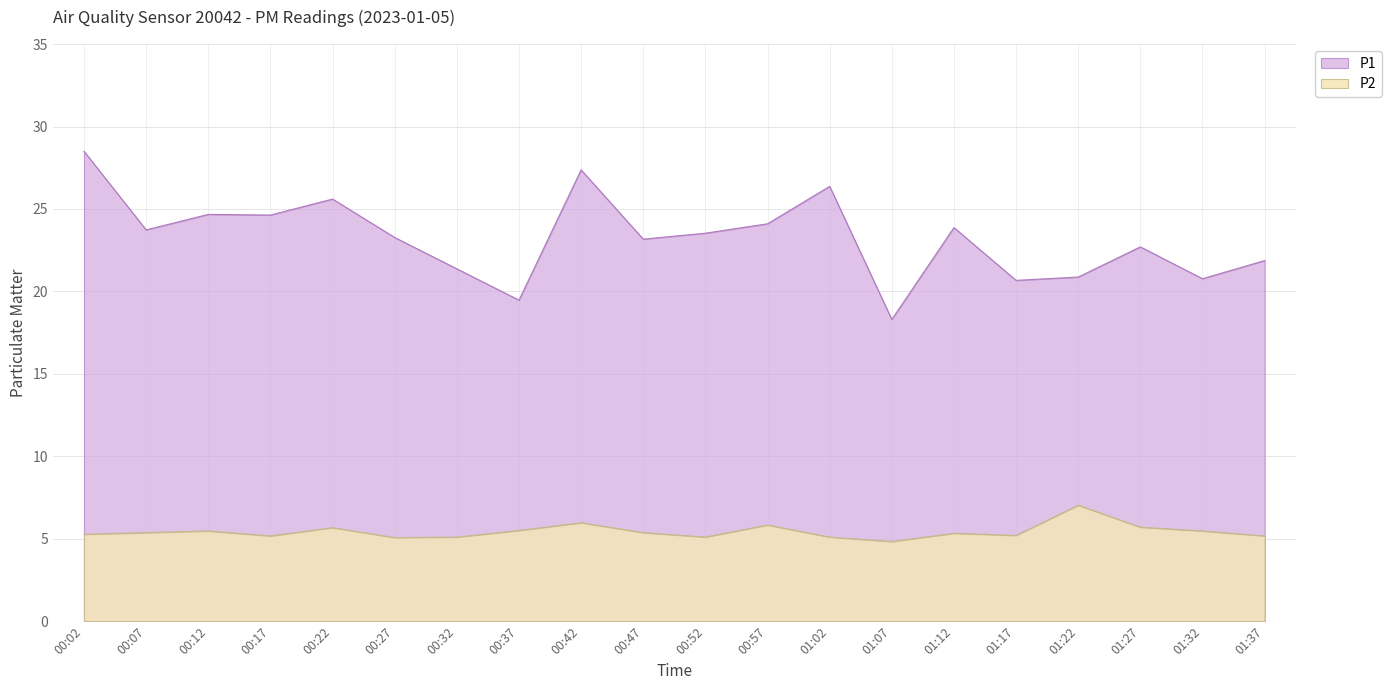

What is the difference between the maximum and second lowest values in the P1 series?

9.0